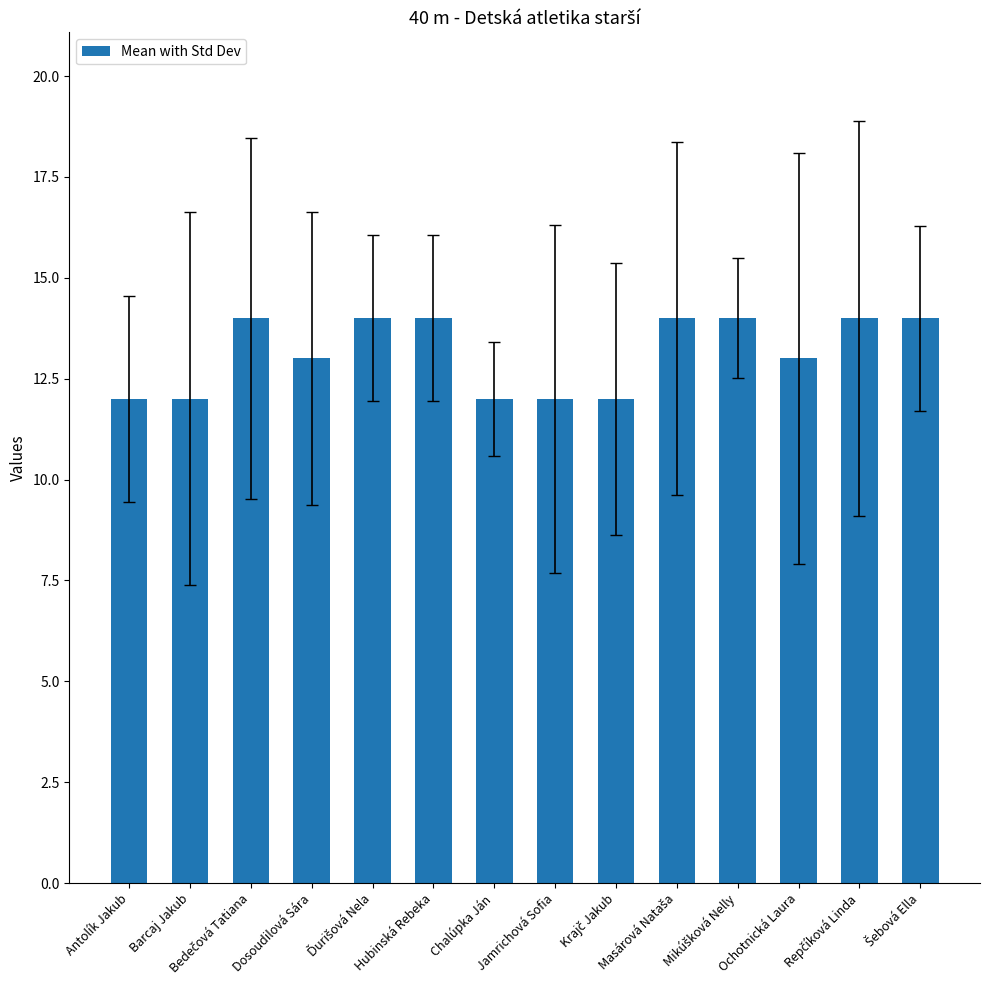

What is the average value?

13